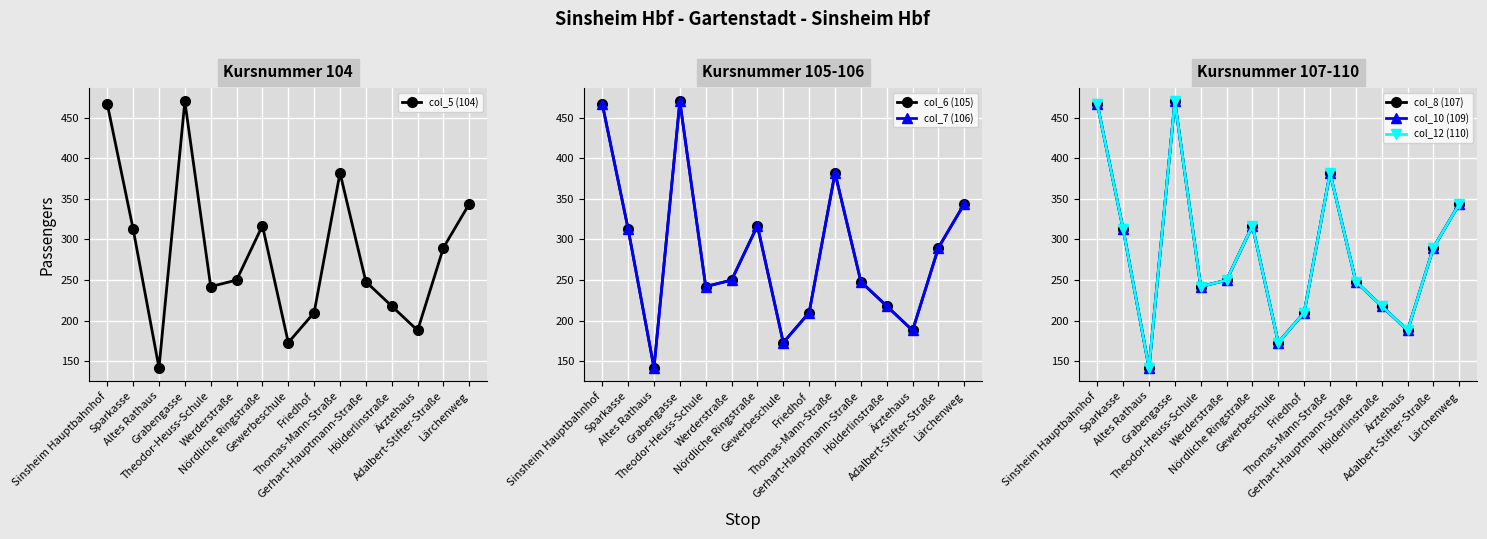

What position from the right is Friedhof?

7